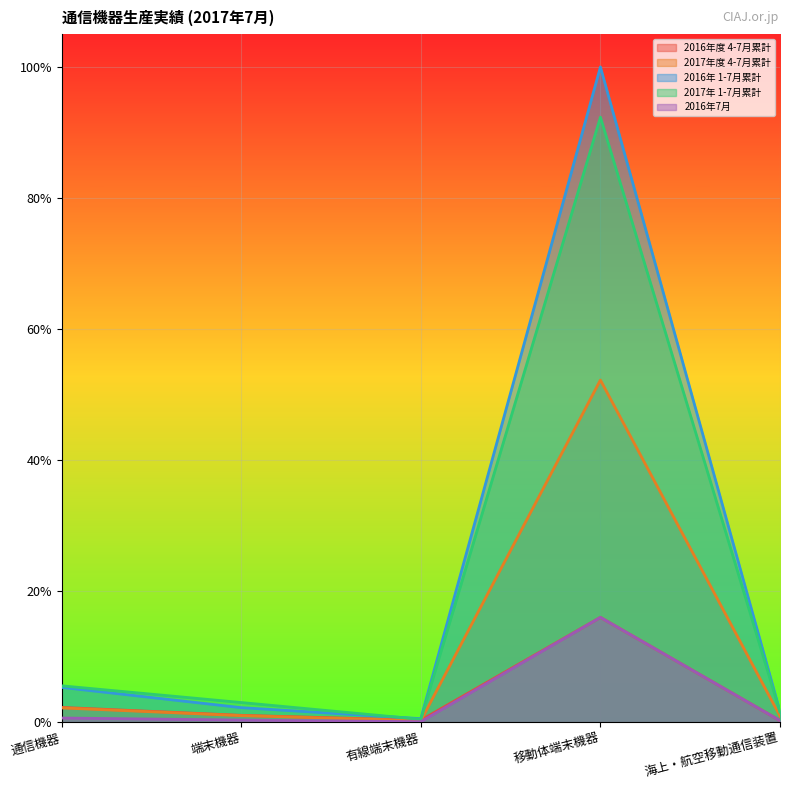

Reading left to right, list all the values displayed in this chart.

2016年度 4-7月累計: 通信機器=0.0	端末機器=0.0	有線端末機器=0.0	移動体端末機器=0.2	海上・航空移動通信装置=0.0
2017年度 4-7月累計: 通信機器=0.0	端末機器=0.0	有線端末機器=0.0	移動体端末機器=0.5	海上・航空移動通信装置=0.0
2016年 1-7月累計: 通信機器=0.1	端末機器=0.0	有線端末機器=0.0	移動体端末機器=1.0	海上・航空移動通信装置=0.0
2017年 1-7月累計: 通信機器=0.1	端末機器=0.0	有線端末機器=0.0	移動体端末機器=0.9	海上・航空移動通信装置=0.0
2016年7月: 通信機器=0.0	端末機器=0.0	有線端末機器=0.0	移動体端末機器=0.2	海上・航空移動通信装置=0.0